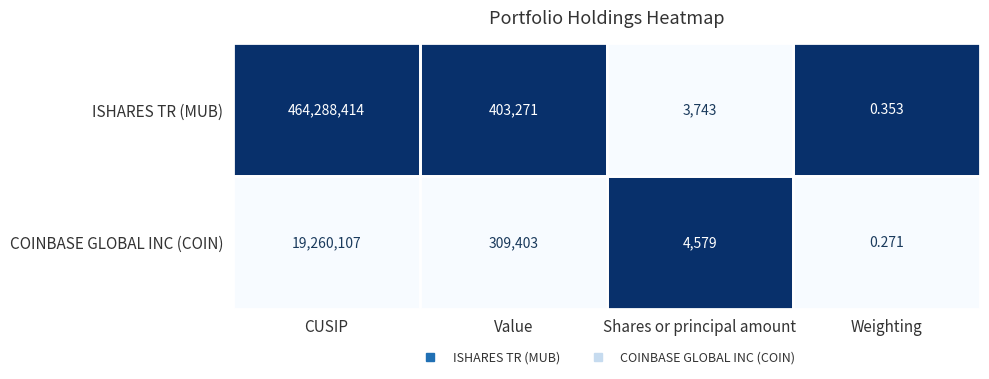

At which category is the sum across all series the highest?

CUSIP